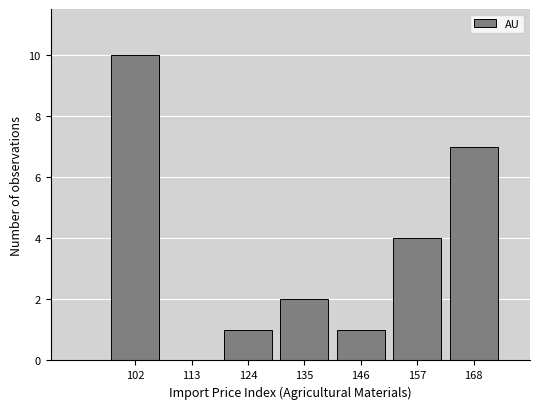

How tall is the bar that spans 162 to 174 on the x-axis? Neither the bar edges nor the heights are printed on the chart, so give them approximately, as read against the axes.

7